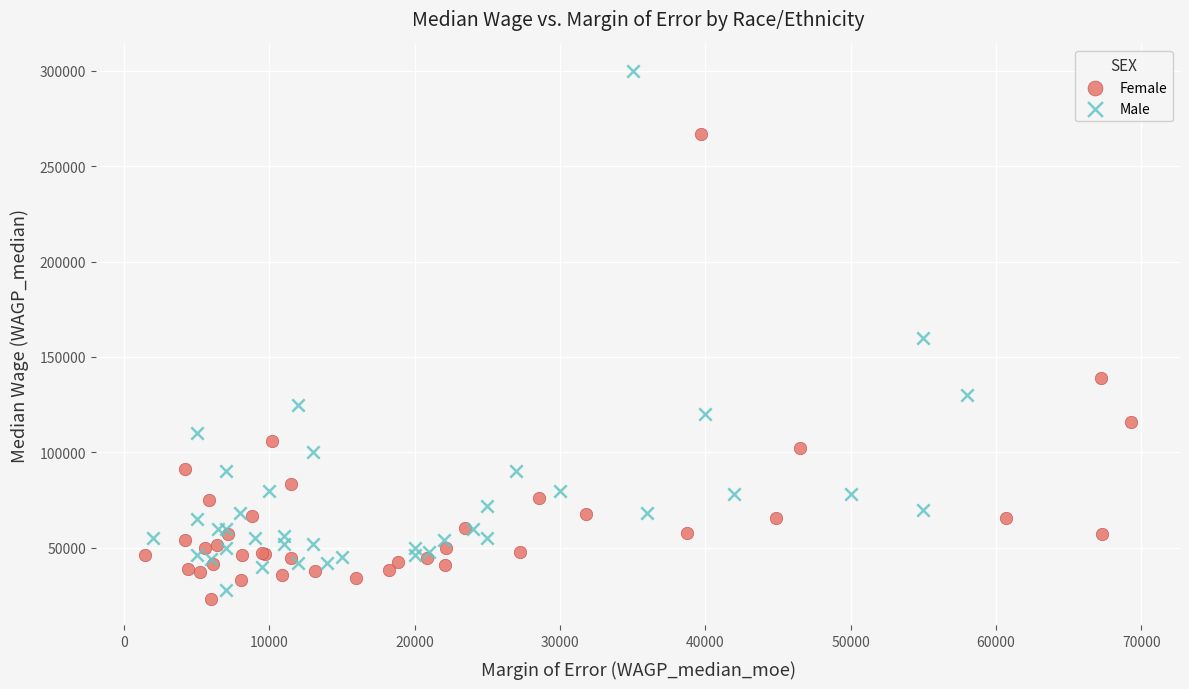

Which series has the largest Y range (max minus min)?

Male